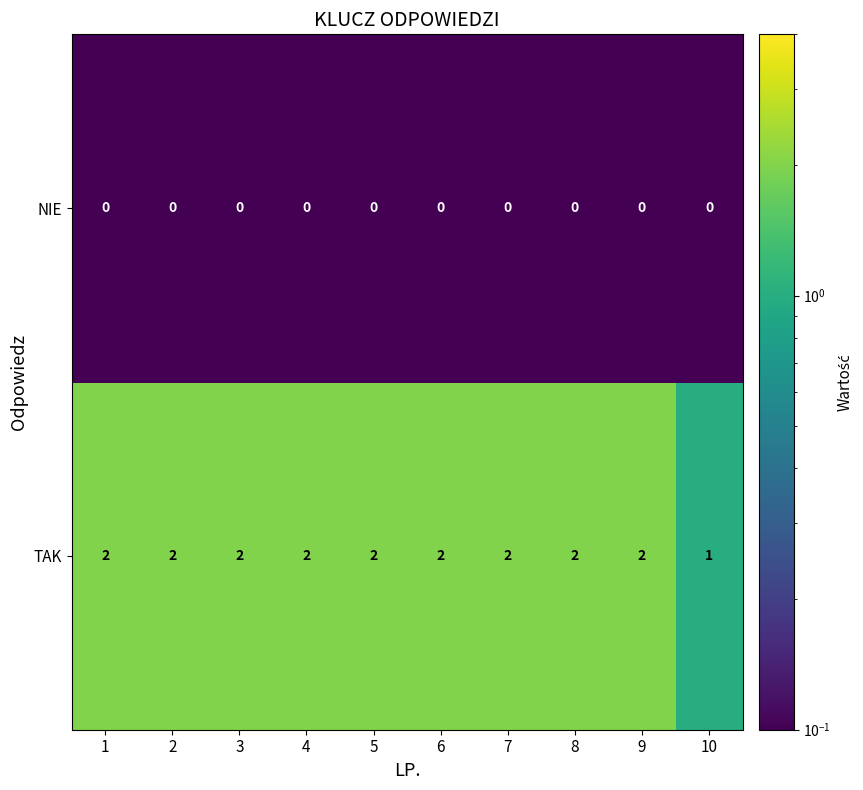

Reading left to right, what are all the values shown in this chart?

NIE: 0	0	0	0	0	0	0	0	0	0
TAK: 2	2	2	2	2	2	2	2	2	1